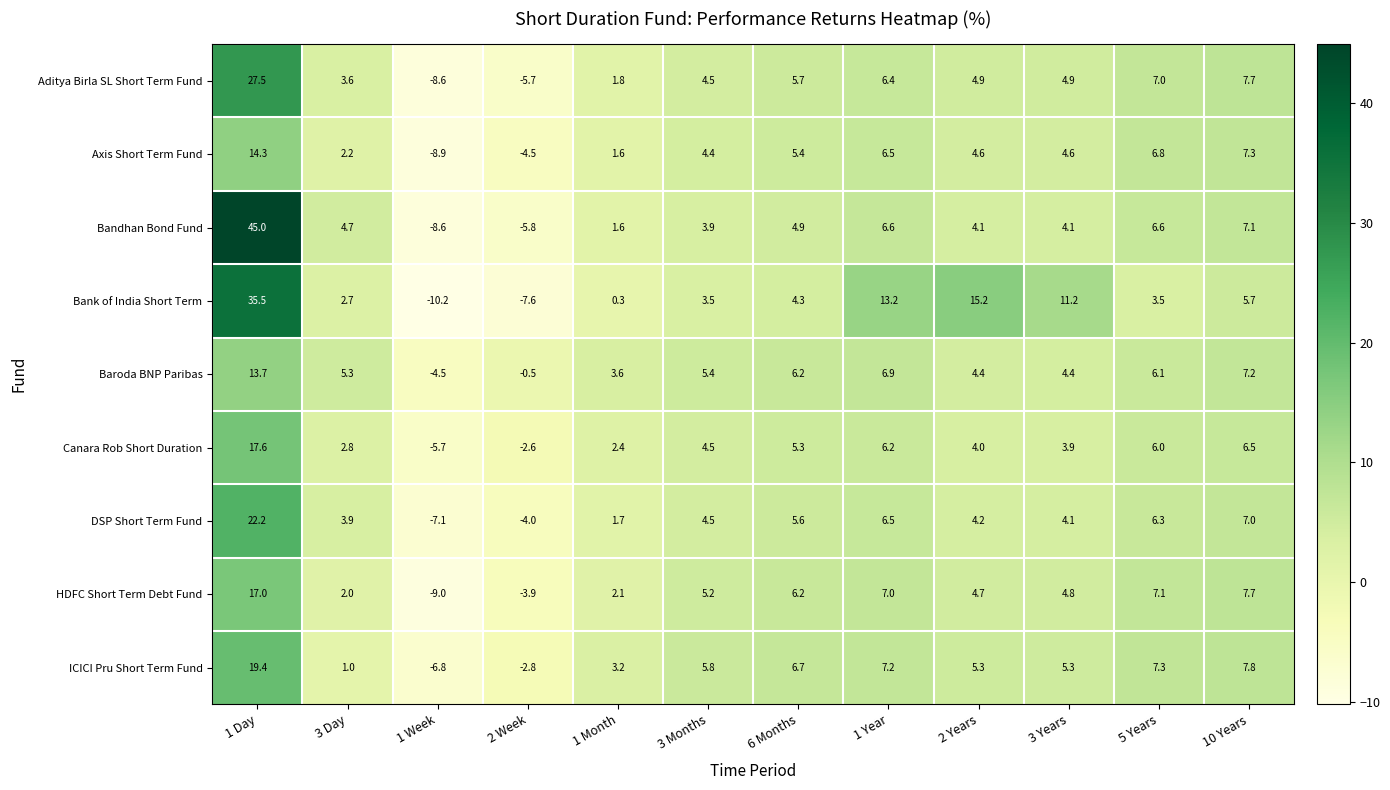

The value of Canara Rob Short Duration at 3 Years is 3.9. True or false?

True